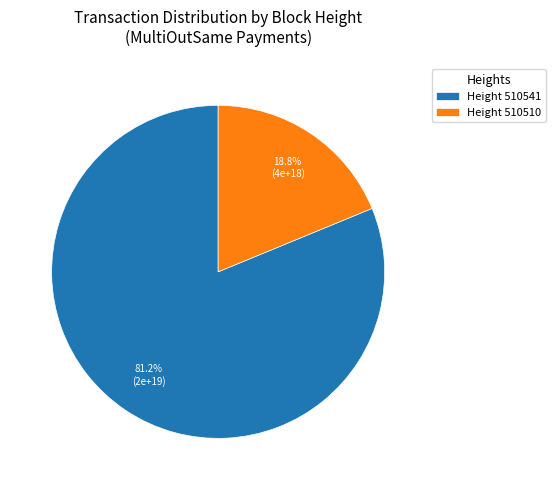

Which slice represents more than half of the pie?

Height 510541